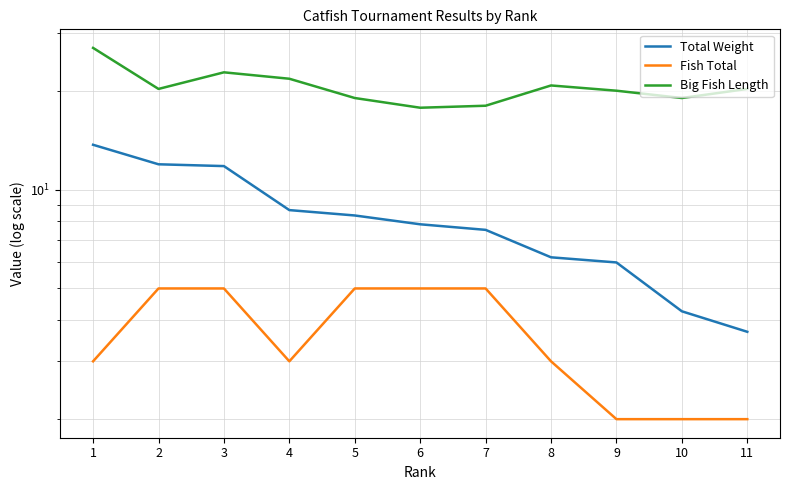

How many lines are shown in the chart?

3